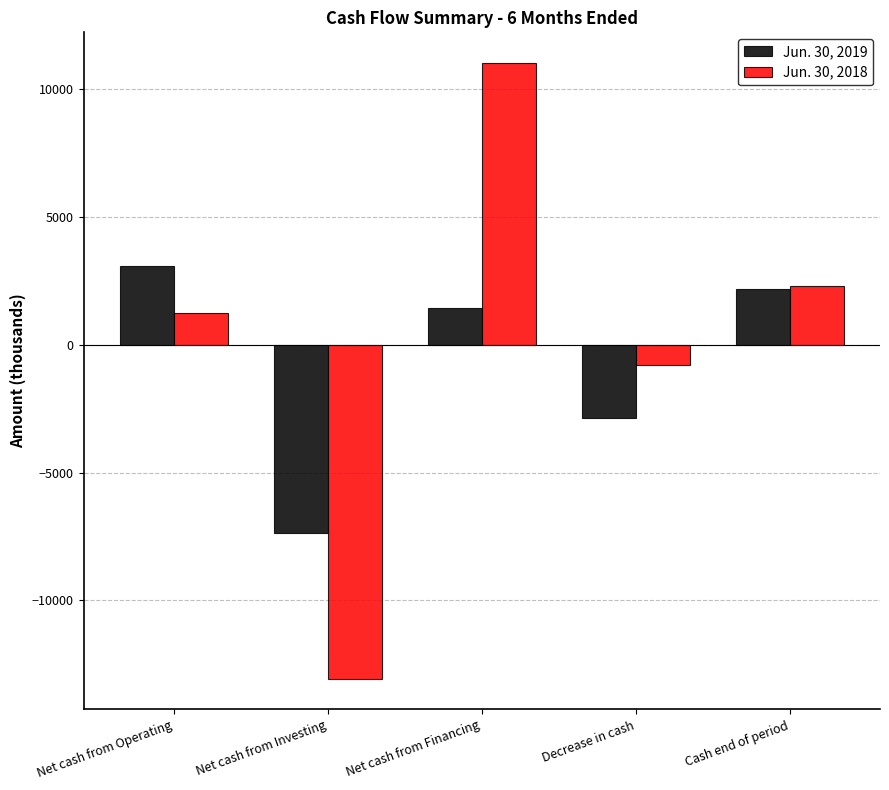

What is the sum of all Jun. 30, 2018 values?

672